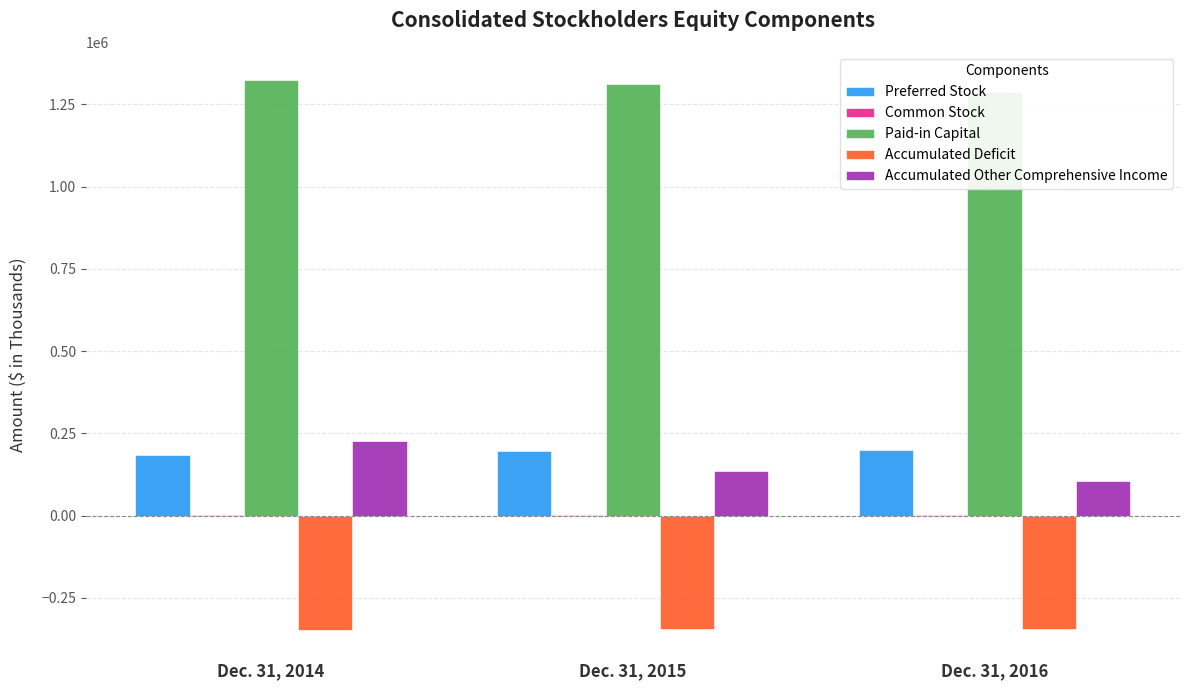

List the series in order of their peak value, lowest first.

Accumulated Deficit, Common Stock, Preferred Stock, Accumulated Other Comprehensive Income, Paid-in Capital